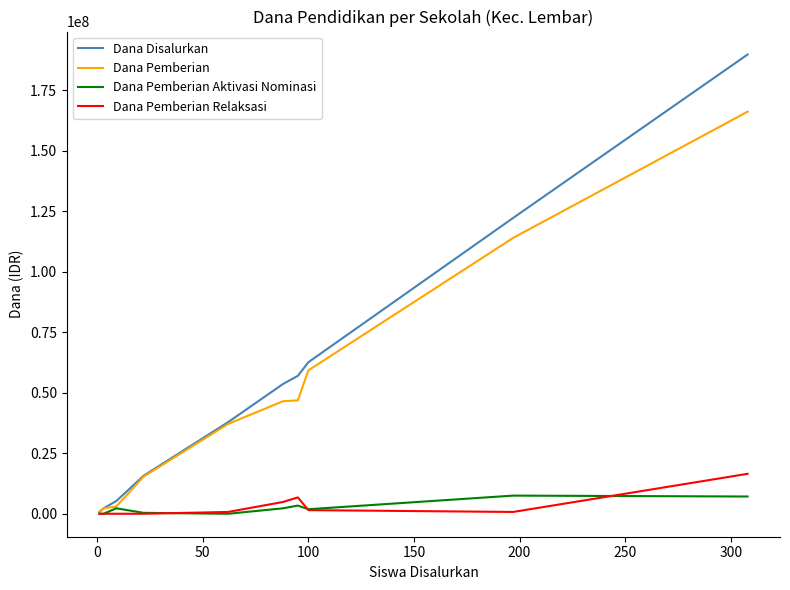

What is the maximum value for Dana Pemberian Aktivasi Nominasi?

7500000